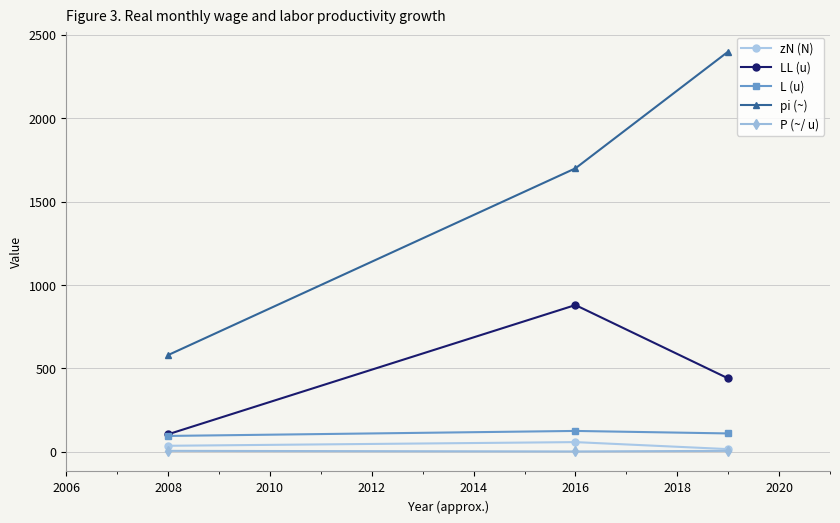

Which series has the largest total across all categories?

pi (~)